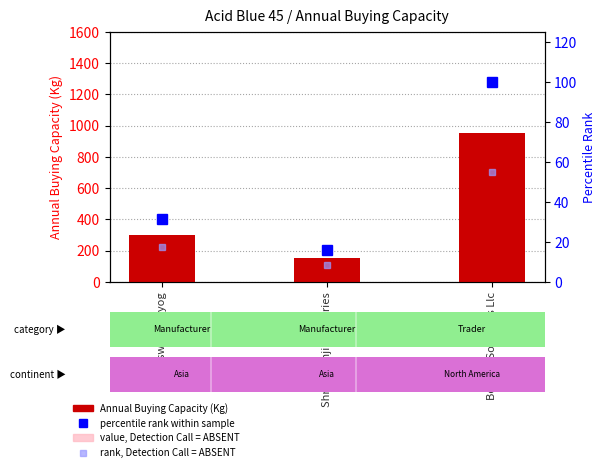

How many values in the value, Detection Call = ABSENT series are below 150?

1